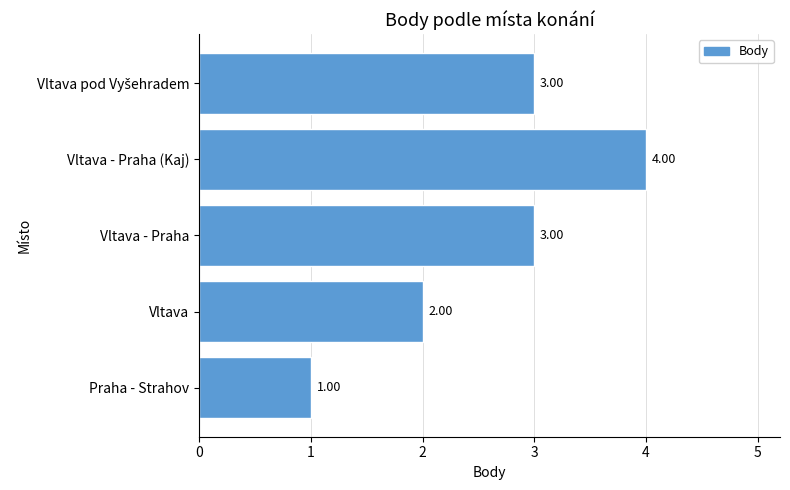

What is the average value?

3